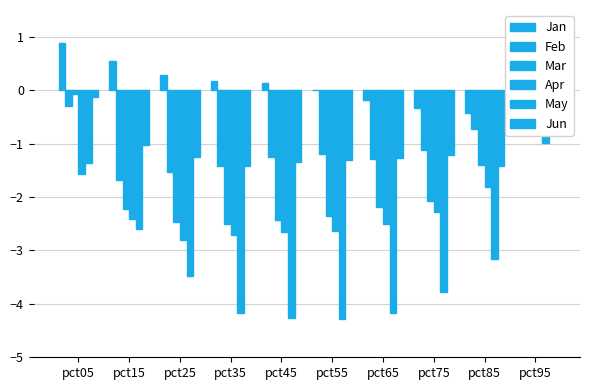

Count the number of data series in this chart.

6